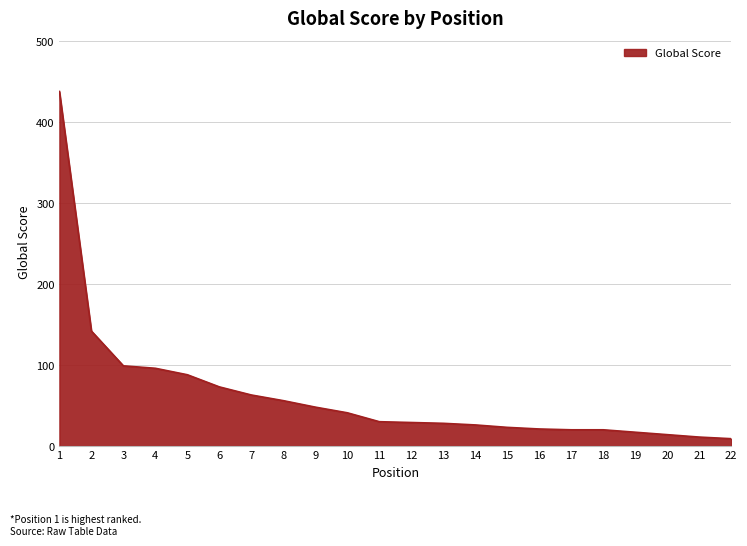

What is the approximate value at 17, to the nearest 5?

20